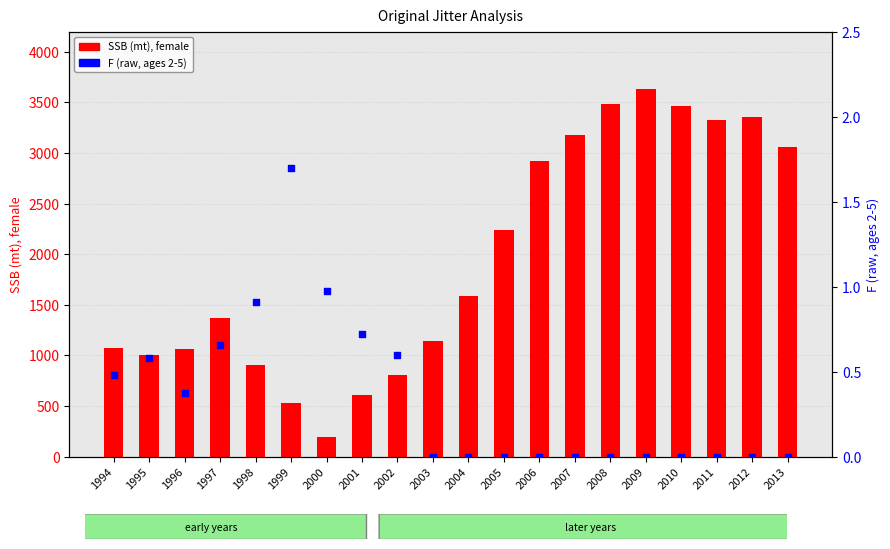

Which series reaches the minimum Y coordinate?

F (raw, ages 2-5)